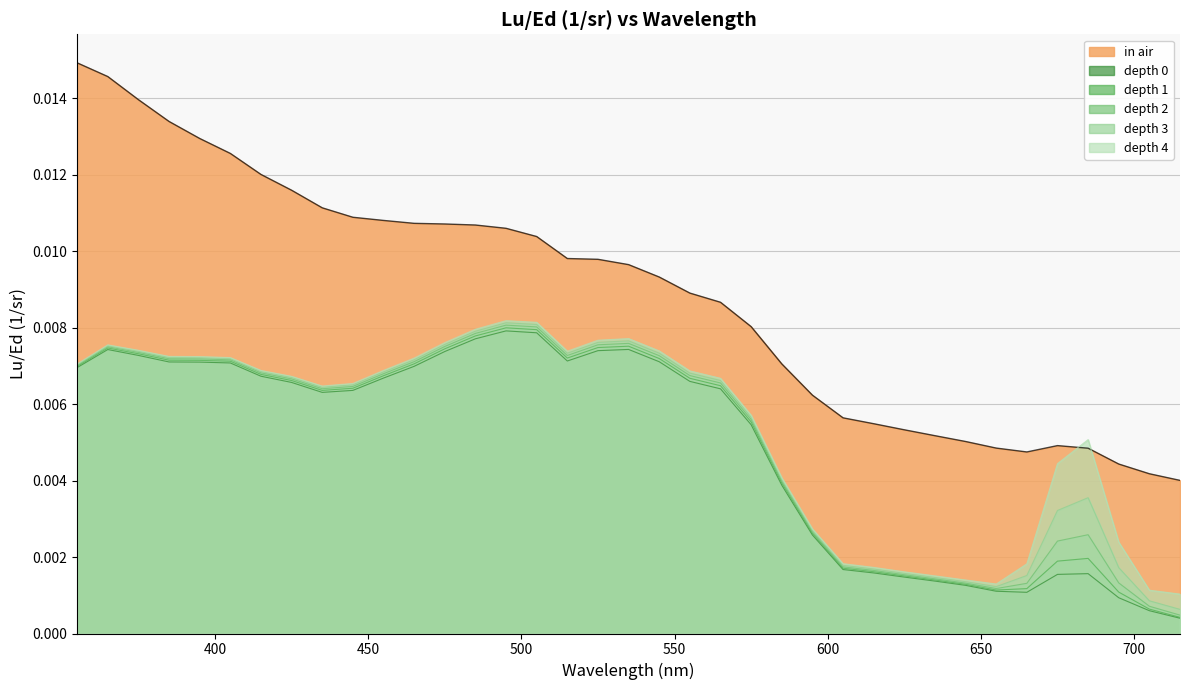

True or false: in air and depth 0 cross at least once.

False